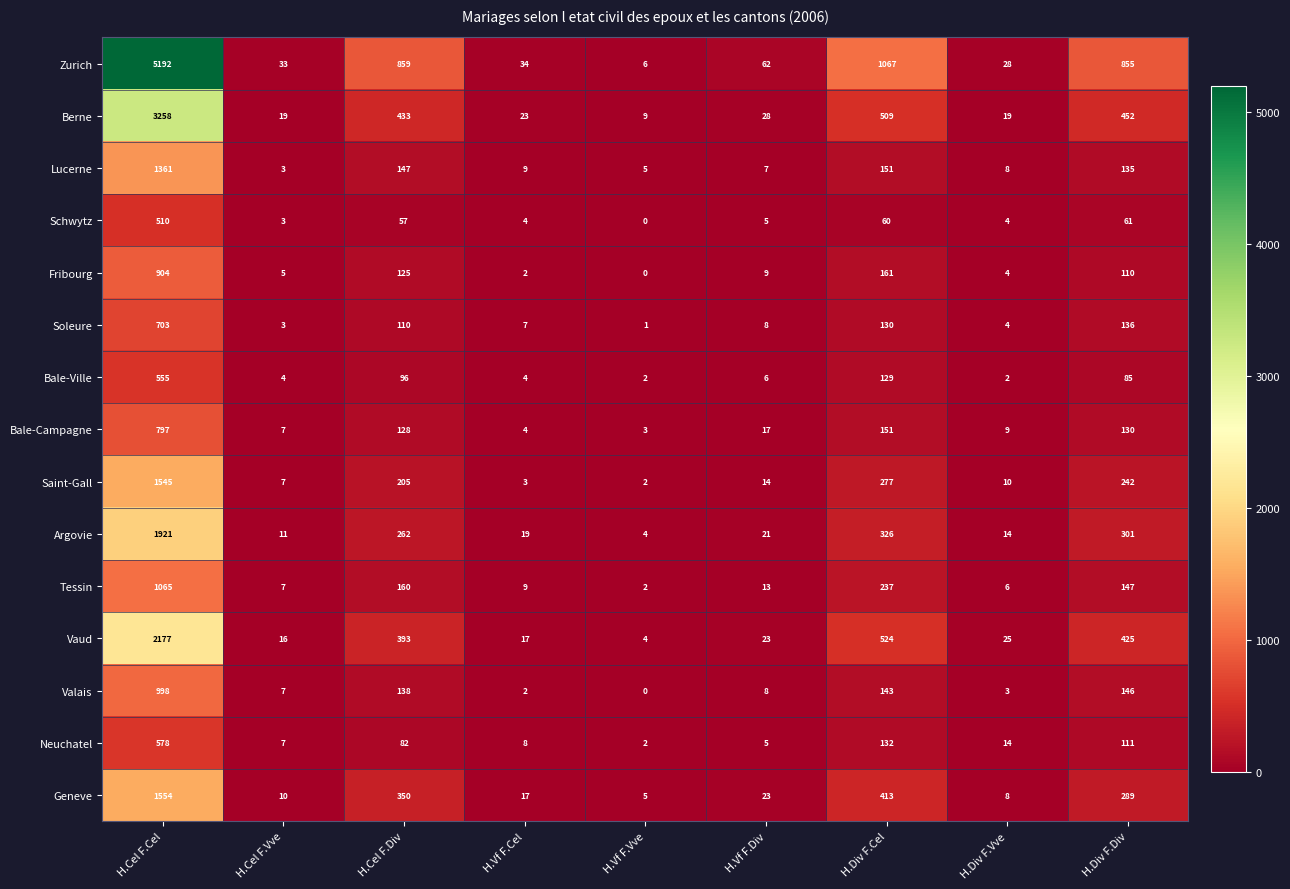

At which label is Bale-Ville closest to 278?

H.Div F.Cel